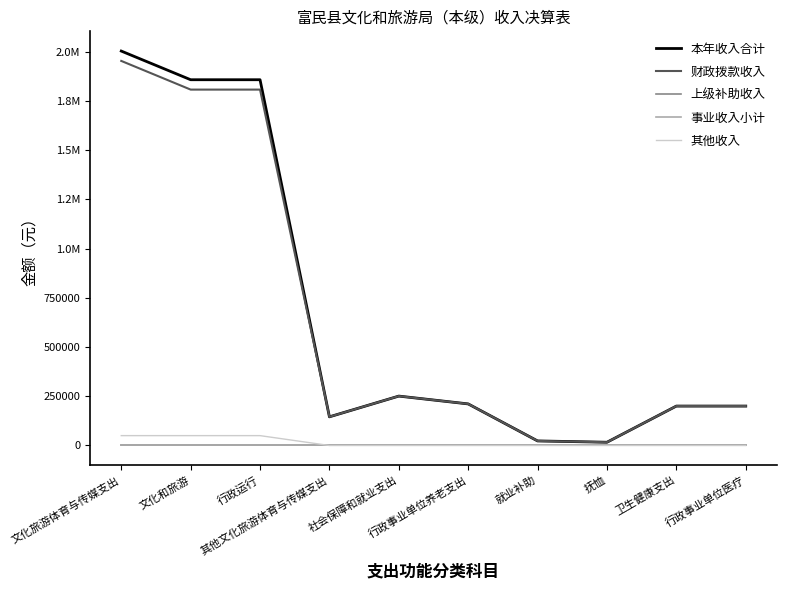

Between 行政运行 and 卫生健康支出, which series saw the biggest shift?

本年收入合计